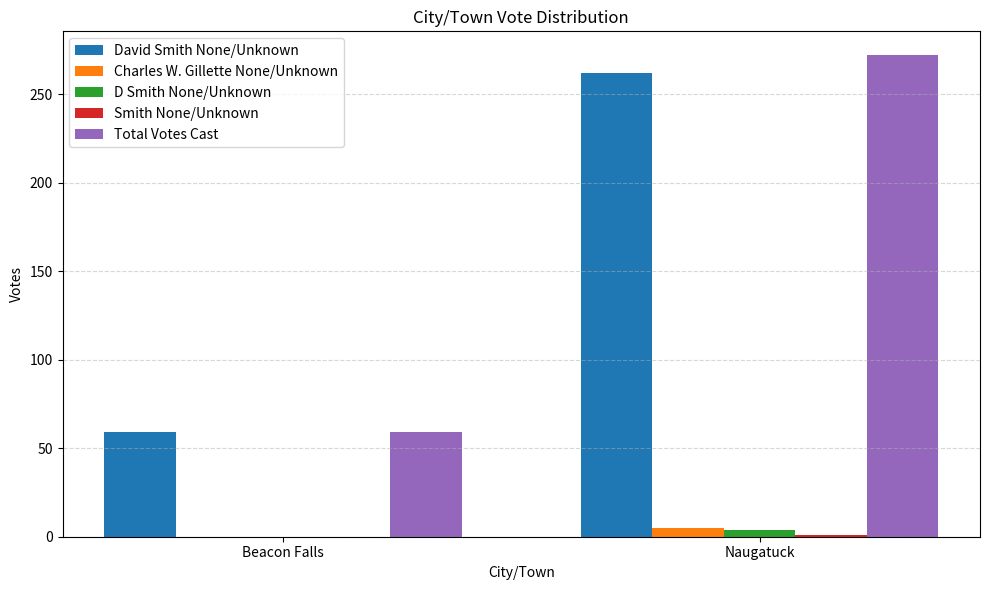

How many groups of bars are there?

2